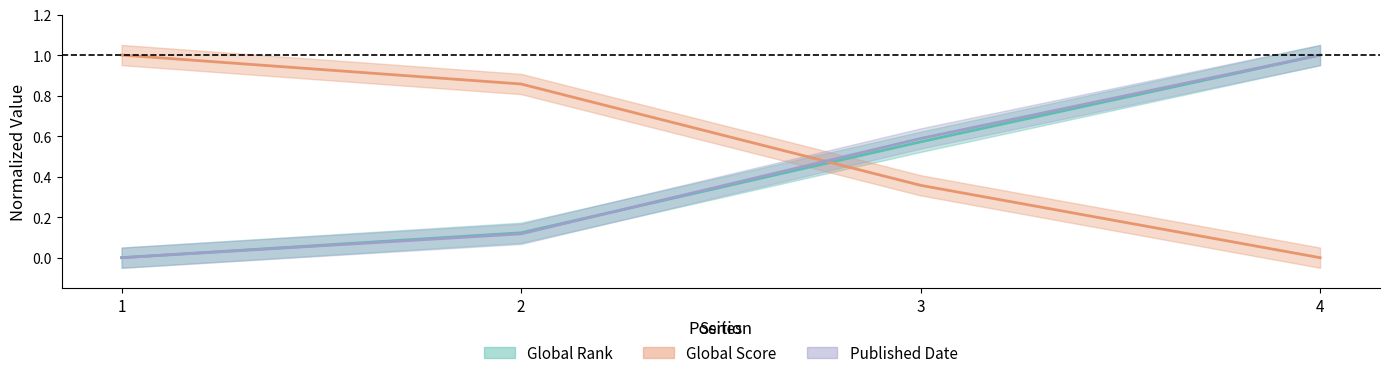

What is the difference between the maximum and second lowest values in the Published Date series?

0.9